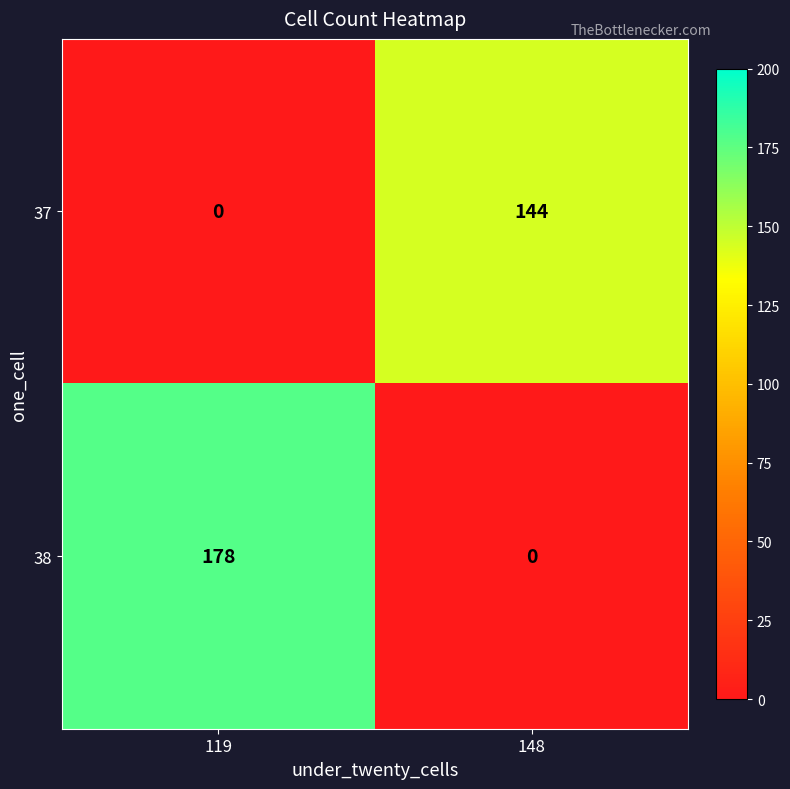

What is the total value across all series at 148?

144